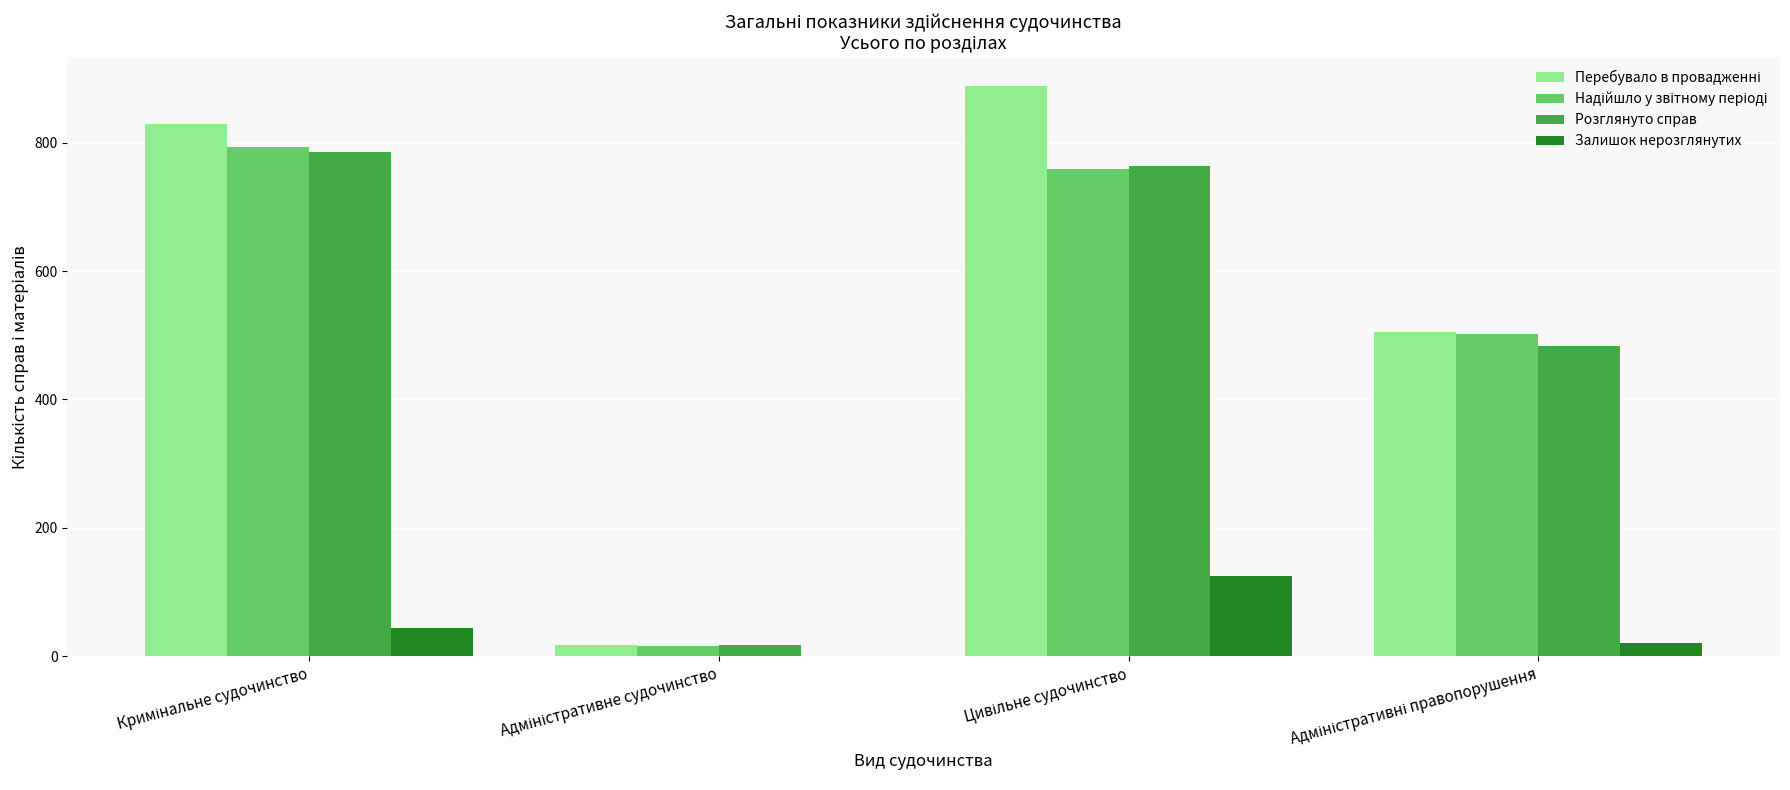

Which label corresponds to the largest value in the chart?

Цивільне судочинство